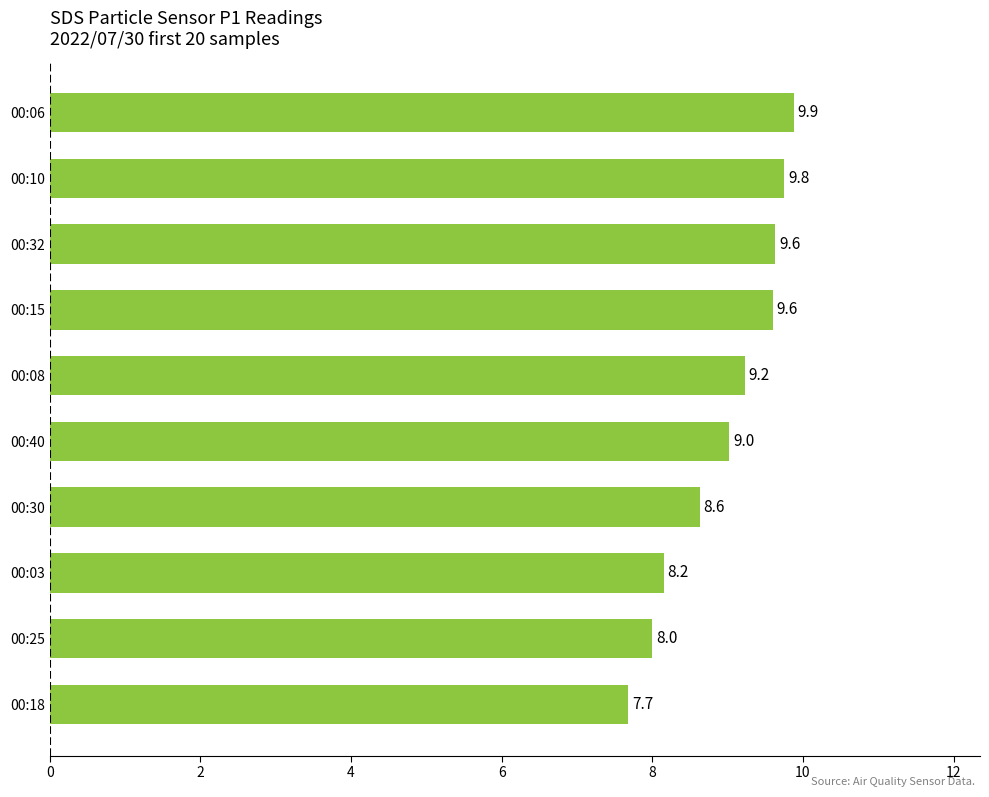

At which label is the value closest to 8?

00:25